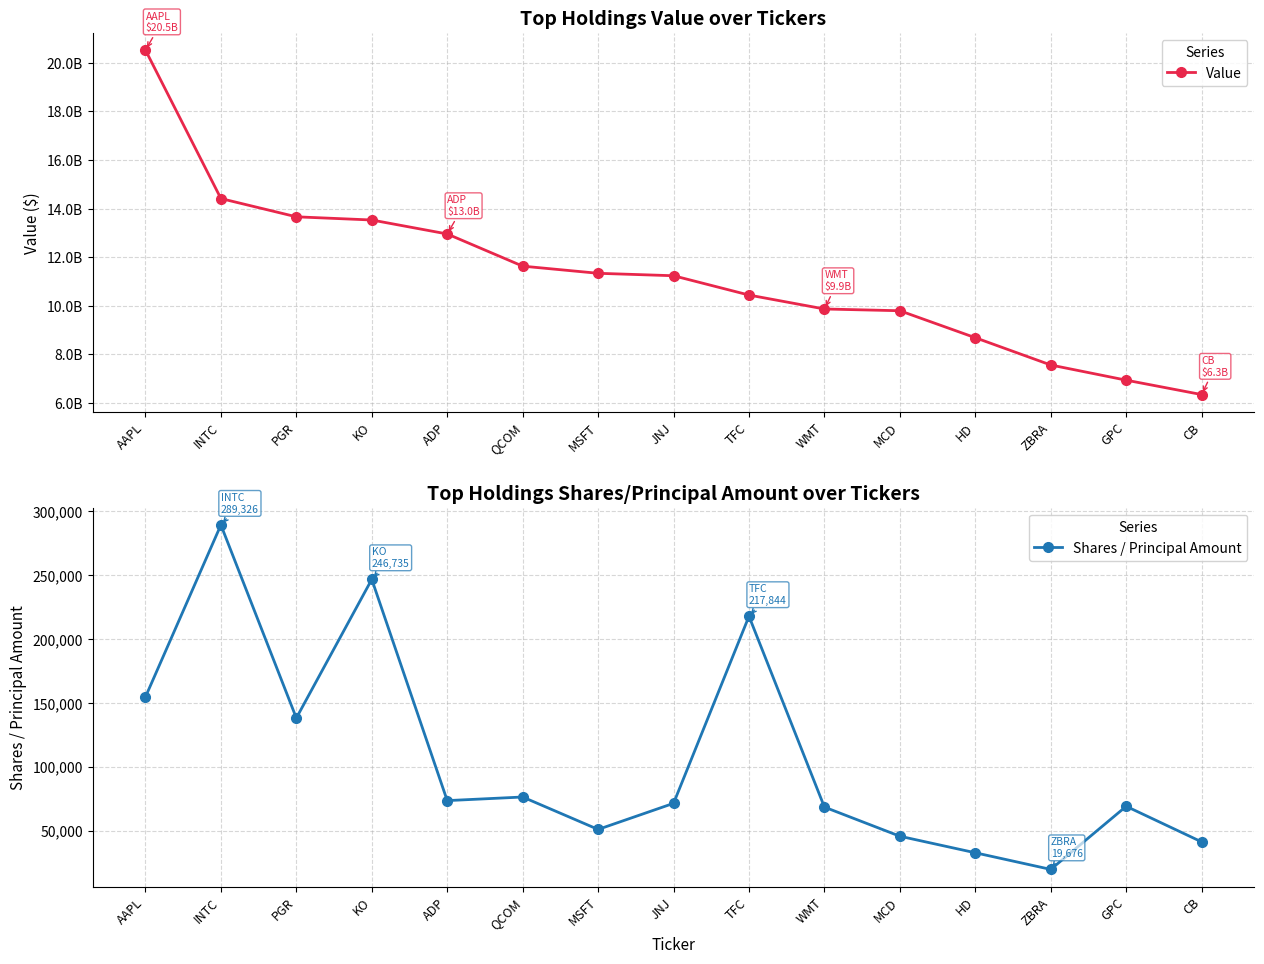

Between QCOM and HD, which is larger?

QCOM